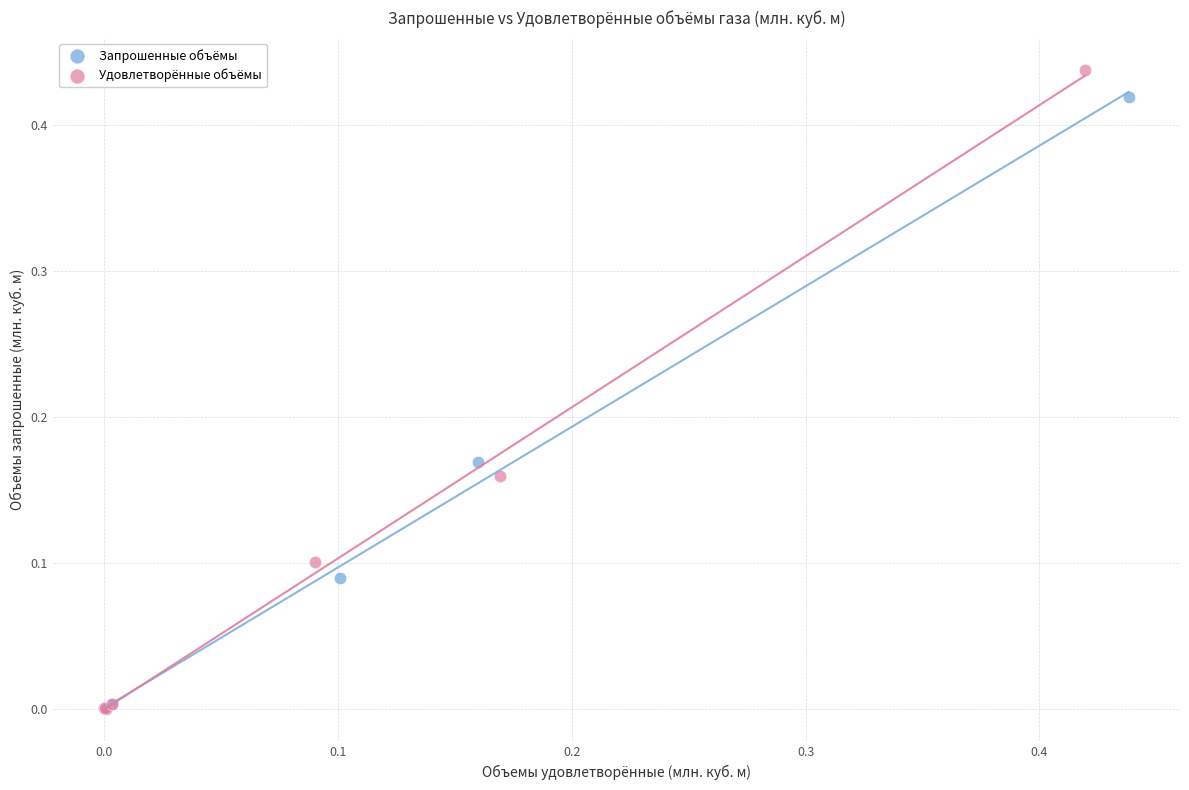

Which series has the widest spread of Y values?

Удовлетворённые объёмы